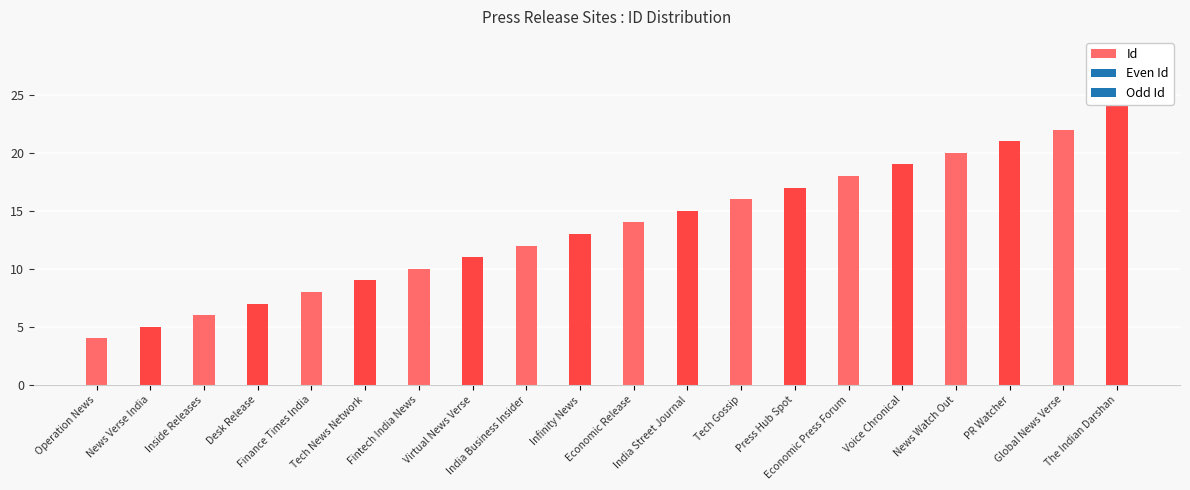

Which category has the highest value across all series?

The Indian Darshan